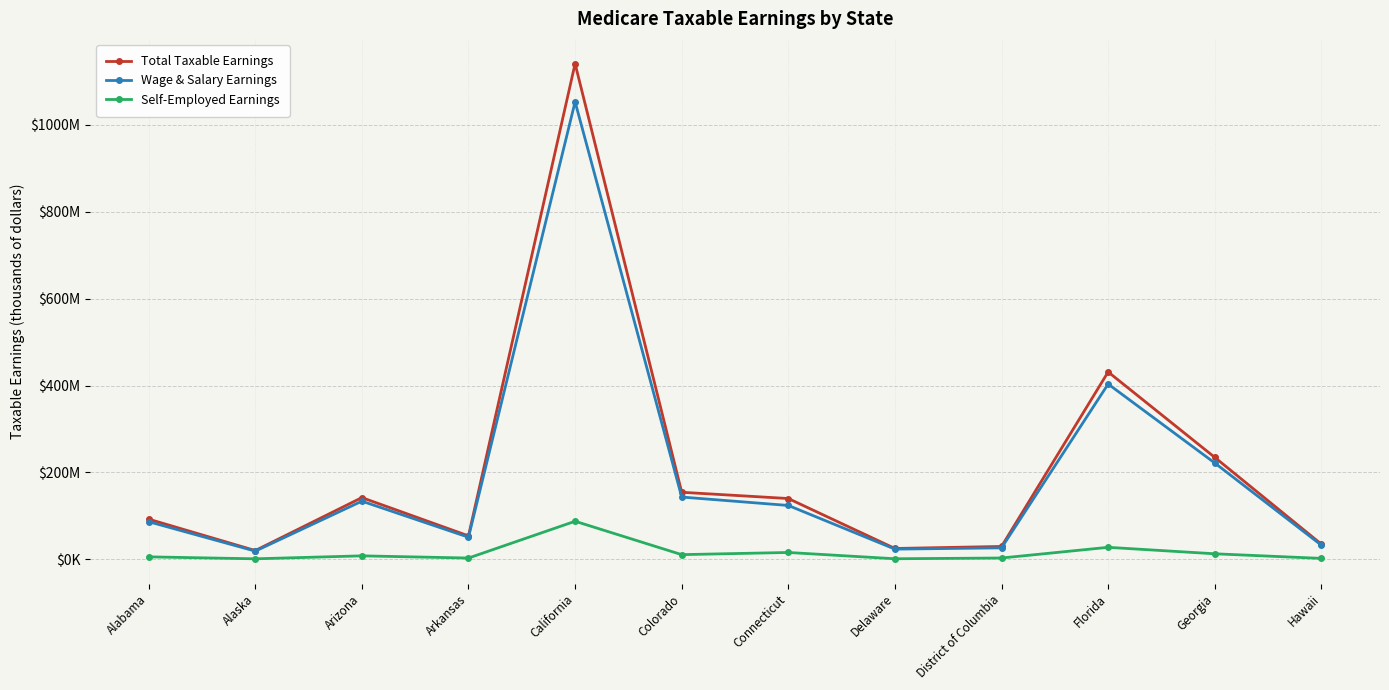

Where is Self-Employed Earnings nearest to the value 44579198?

Florida